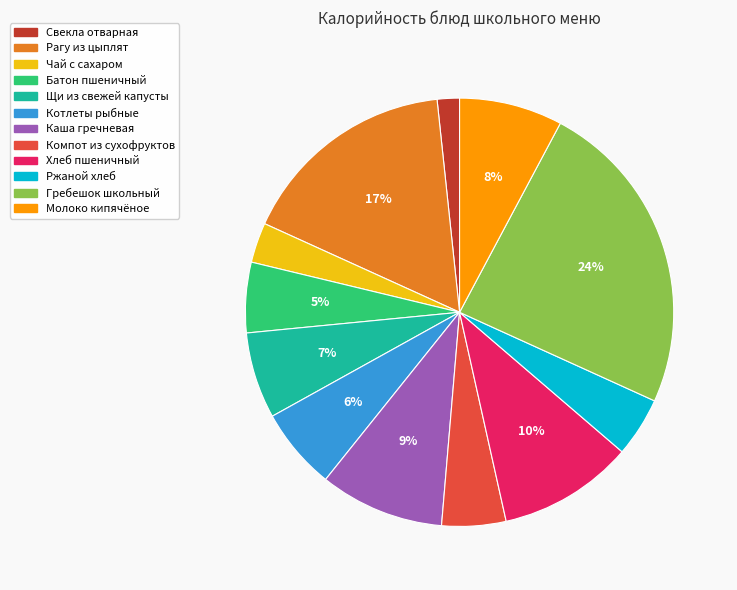

The Гребешок школьный slice represents 24% of the pie. True or false?

True